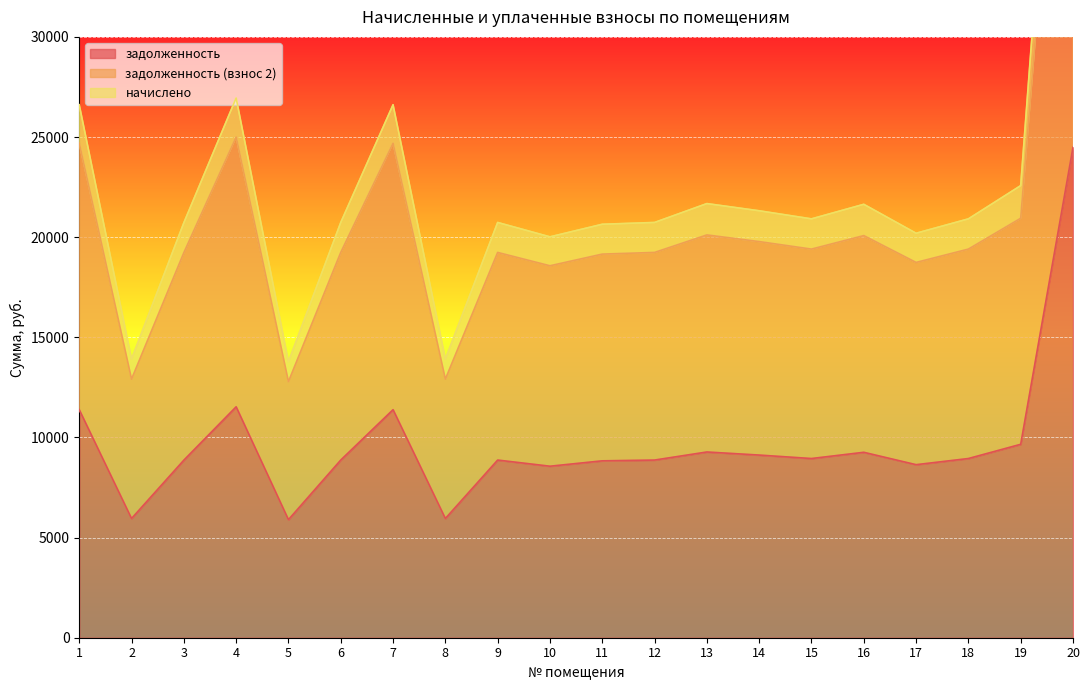

Which has a higher value, 8 or 6?

6